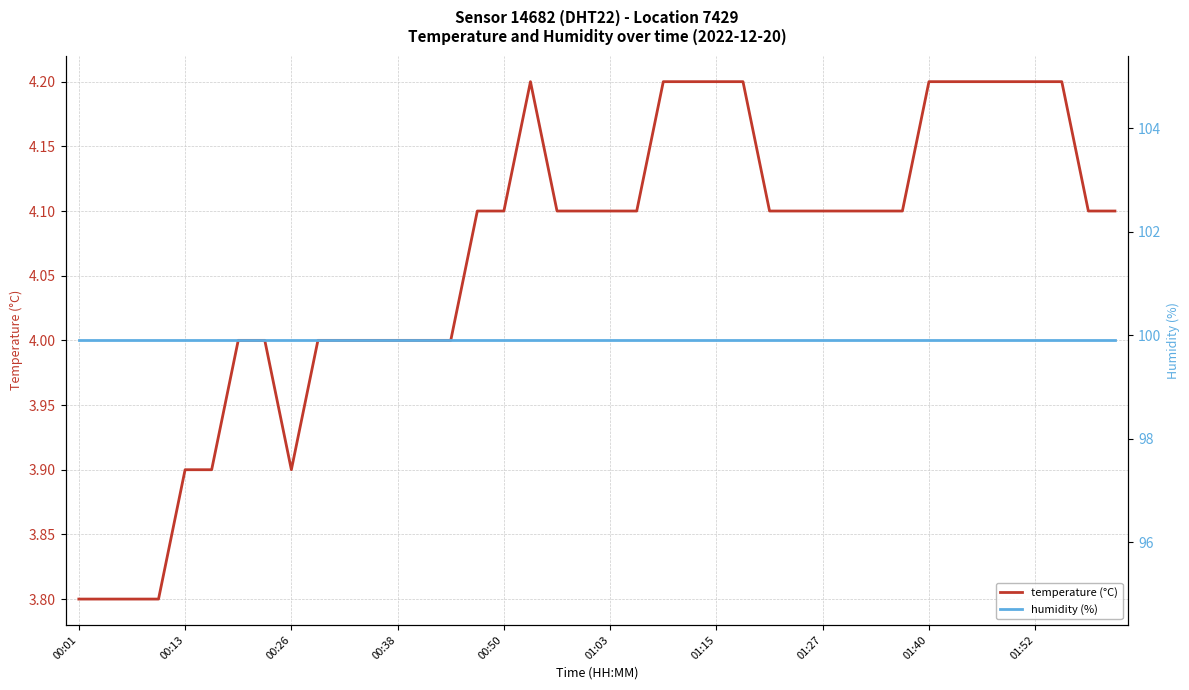

Is it true that temperature (°C) equals 6.3 at 00:01?

False